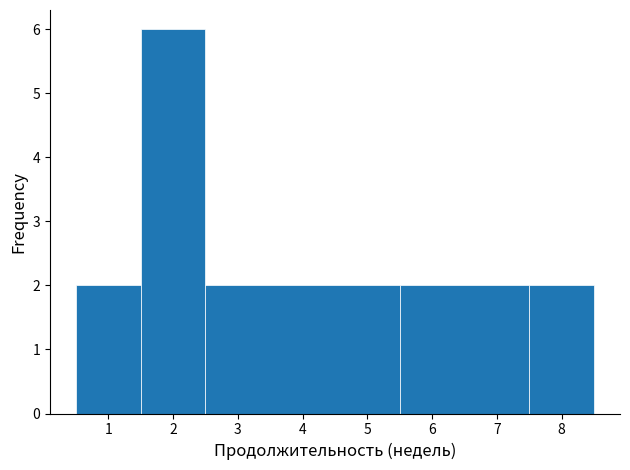

Reading left to right, transcribe this chart: for each bar, give the range it covers on the x-axis and its height. The values are not printed on the chart, so give them approximately, as read against the axis.

0.5 to 1.5: 2
1.5 to 2.5: 6
2.5 to 5.5: 2
5.5 to 7.5: 2
7.5 to 8.5: 2